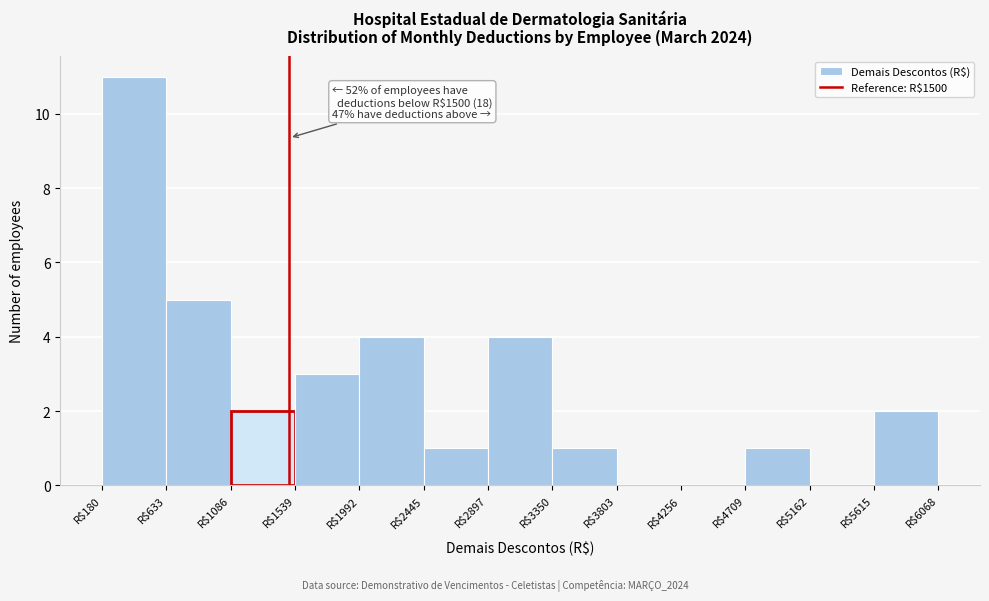

Over which range of the x-axis is the bar tallest?

200 to 650